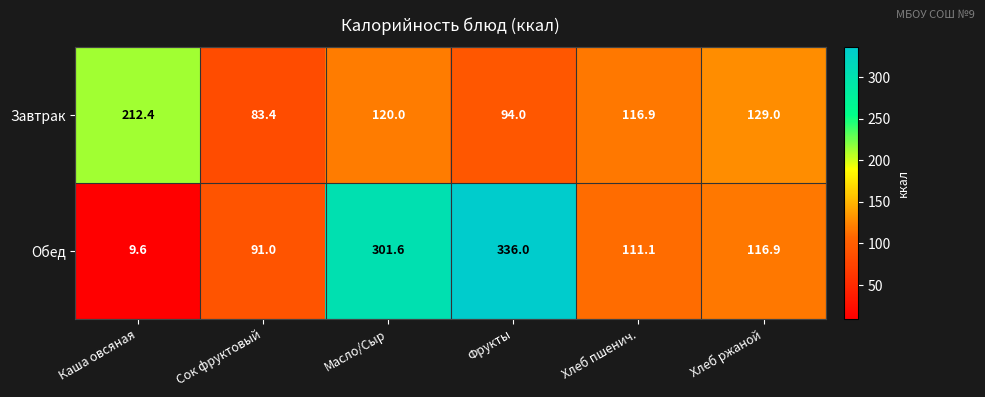

Reading left to right, list all the values displayed in this chart.

Завтрак: 212.4	83.4	120.0	94.0	116.9	129.0
Обед: 9.6	91.0	301.6	336.0	111.1	116.9